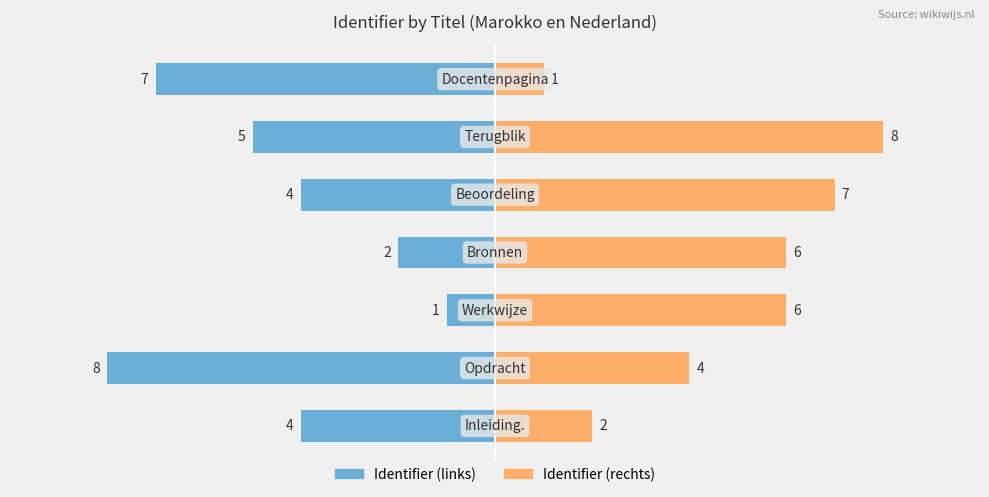

True or false: Identifier (links) has a value of -2 at 0.

False